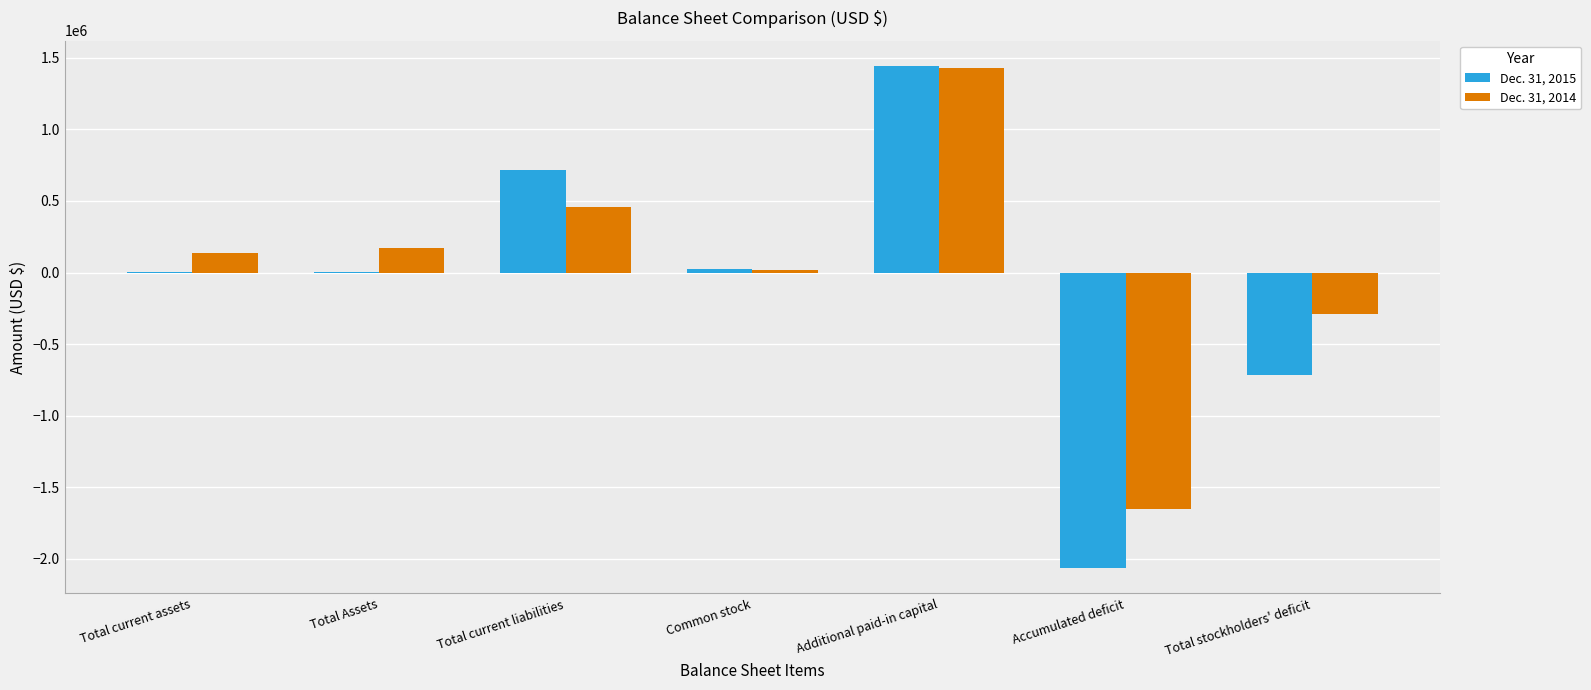

Count the number of categories in the chart.

7